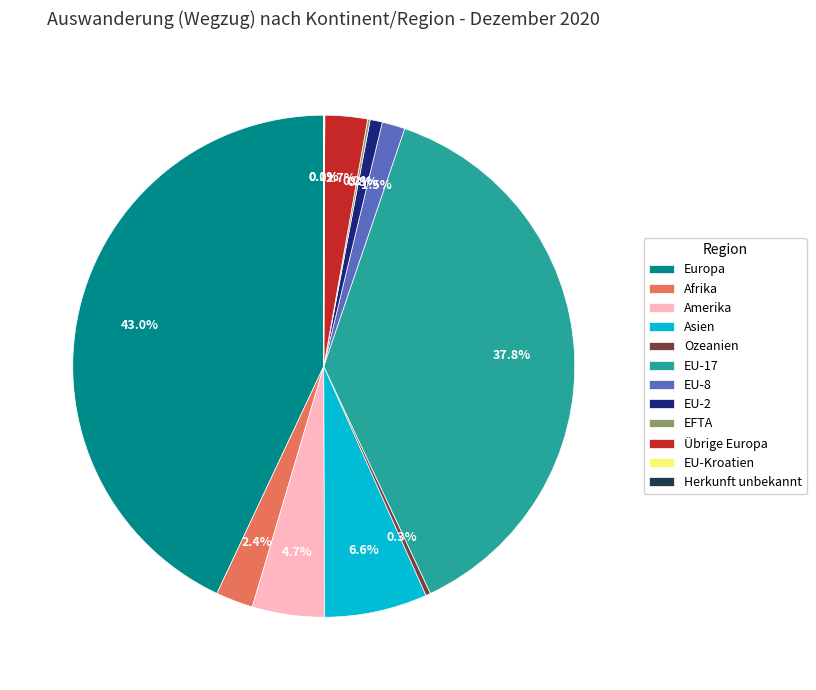

What portion of the pie excludes Übrige Europa?

97.3%